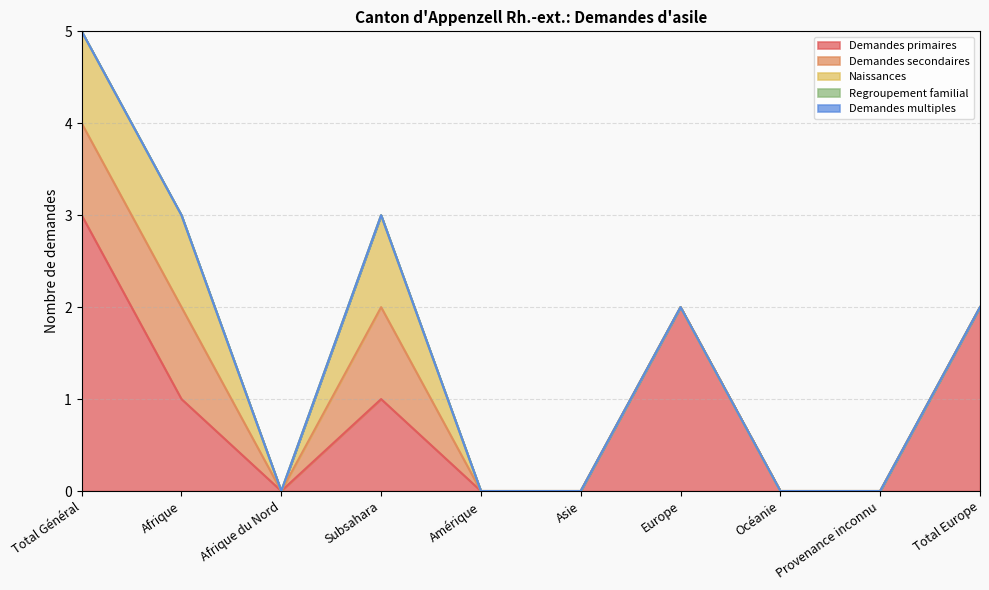

What is the difference between the Demandes secondaires values at Subsahara and Asie?

1